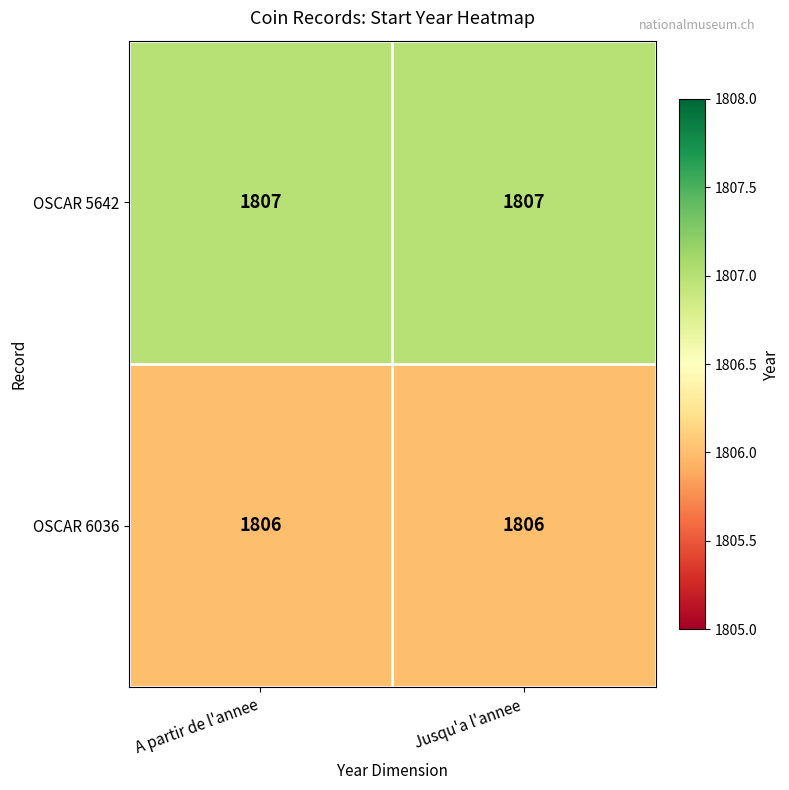

What is the spread (max minus min) of values at Jusqu'a l'annee?

1